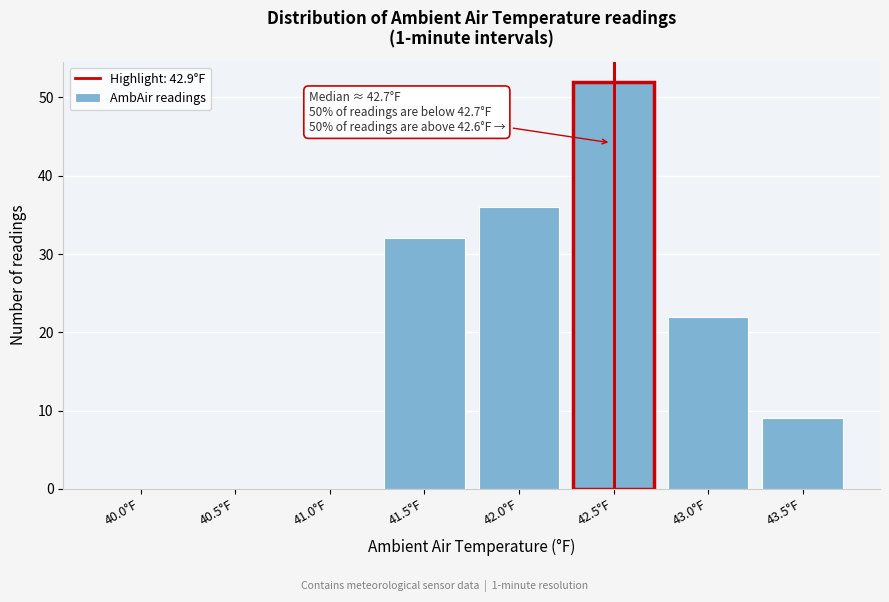

Reading right to left, list all the values displayed in this chart.

43.5°F=9	43.0°F=22	42.5°F=52	42.0°F=36	41.5°F=32	41.0°F=0	40.5°F=0	40.0°F=0